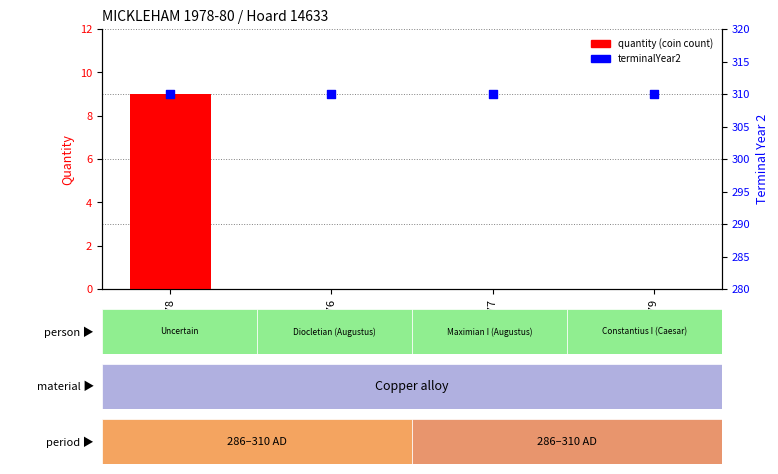

Is the value of terminalYear2 at 326076 greater than the value of quantity (coin count) at 326078?

Yes